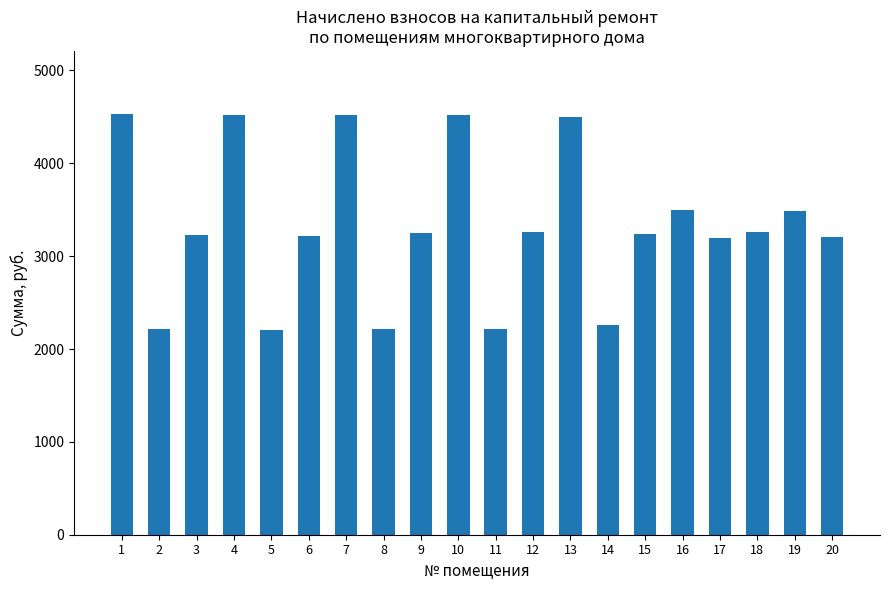

What is the maximum value shown in the chart?

4530.6